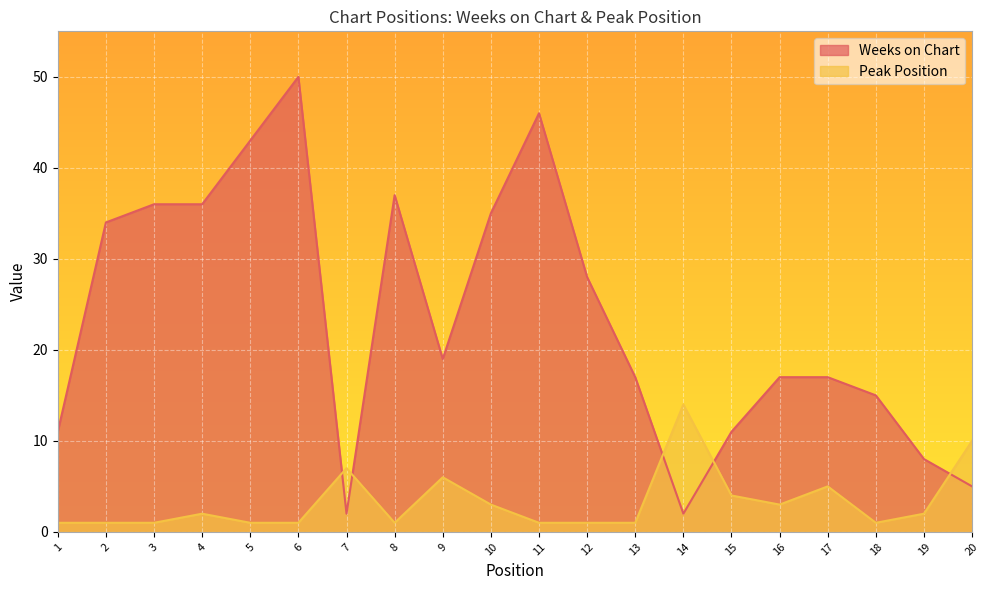

Rank the series at 8 from highest to lowest value.

Weeks on Chart, Peak Position